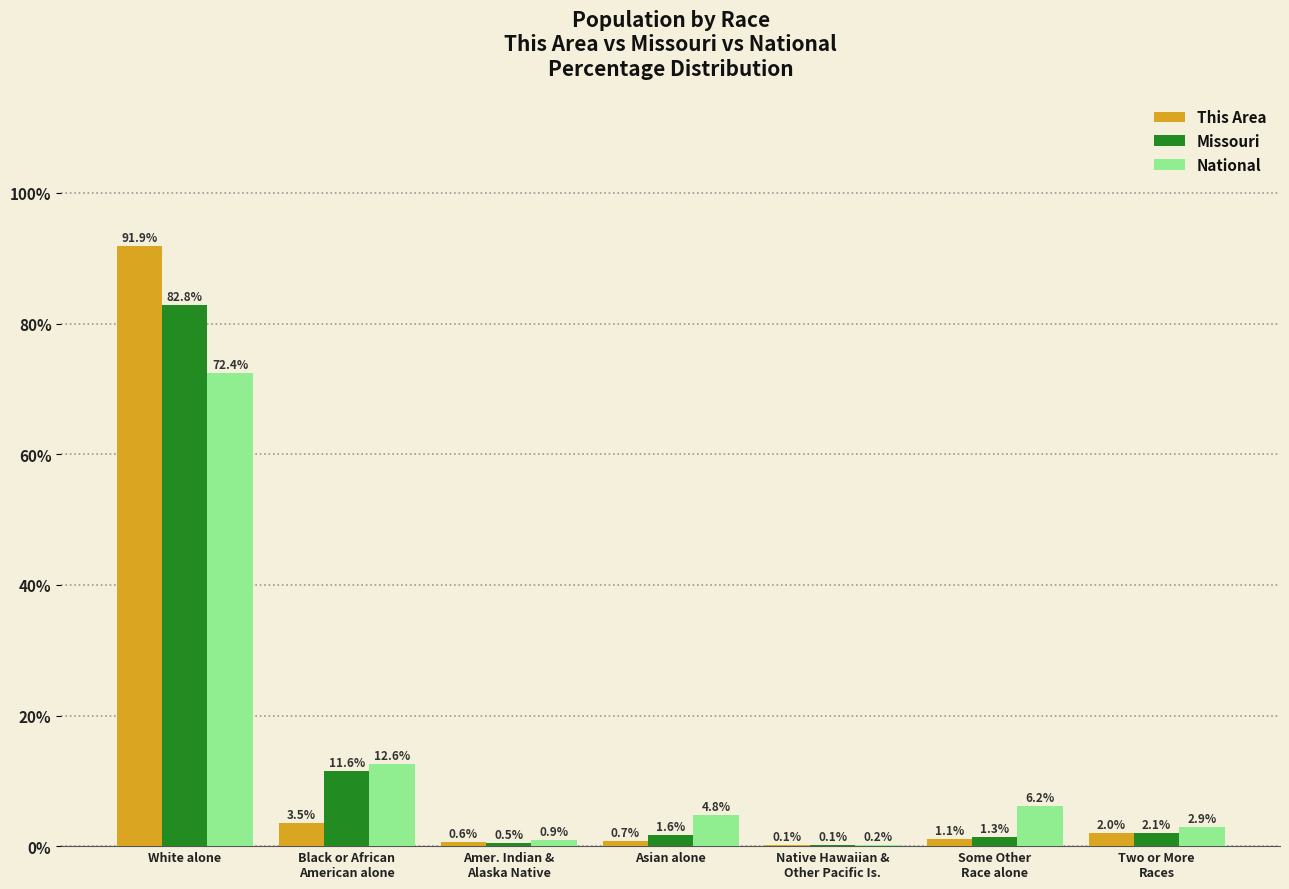

Which series changed the most between Asian alone and Two or More
Races?

National